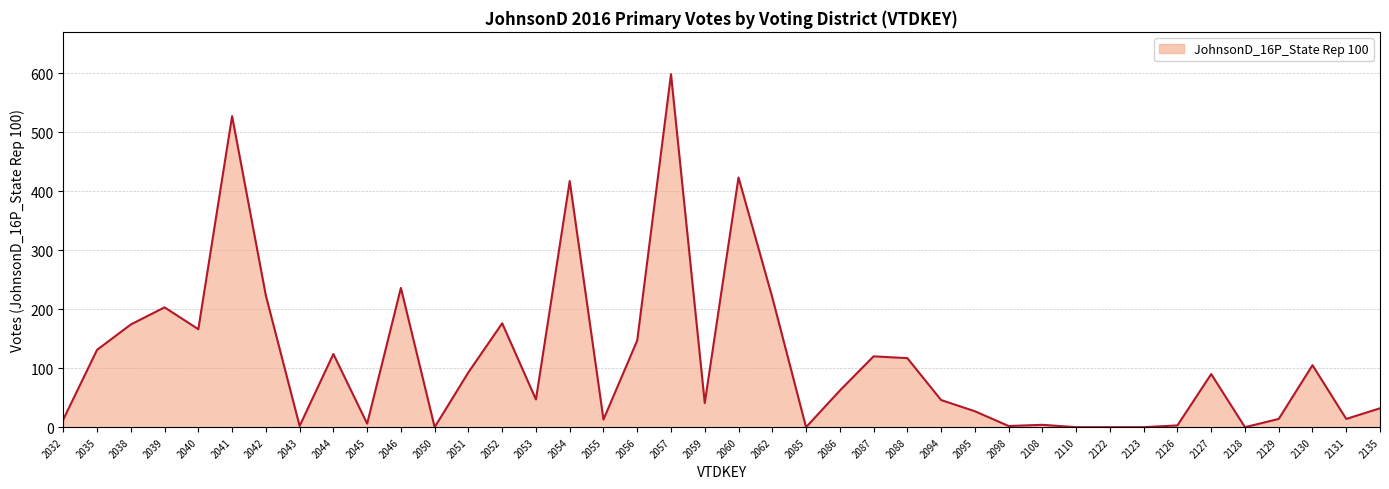

Between 2041 and 2062, which is larger?

2041